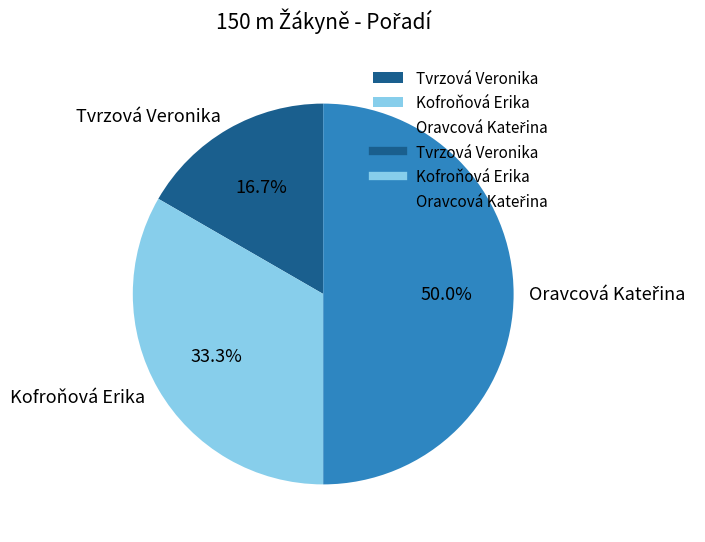

What percentage is the Tvrzová Veronika slice, to the nearest percent?

17%